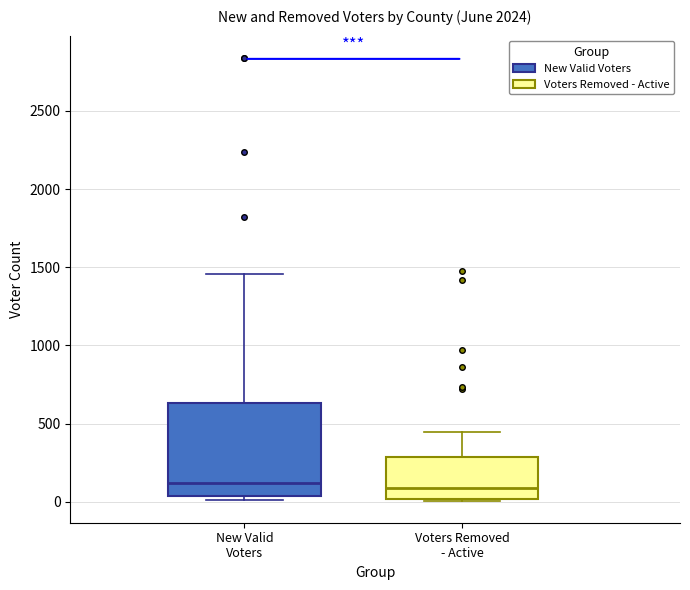

Which box is the tallest, from its lower edge to its upper edge?

New Valid Voters